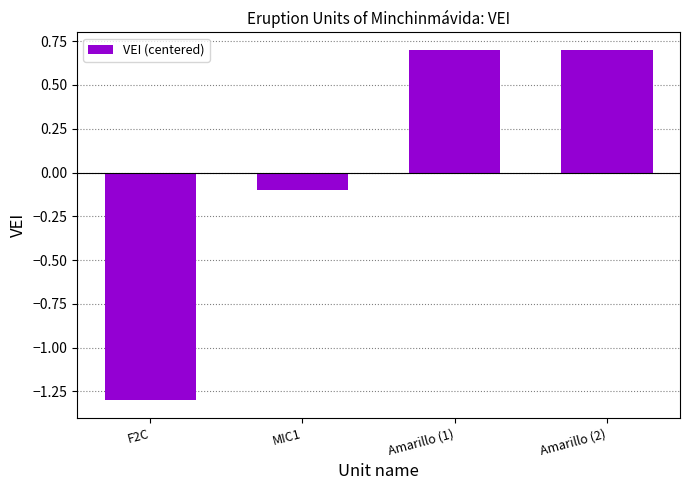

What is the greatest value displayed?

0.7